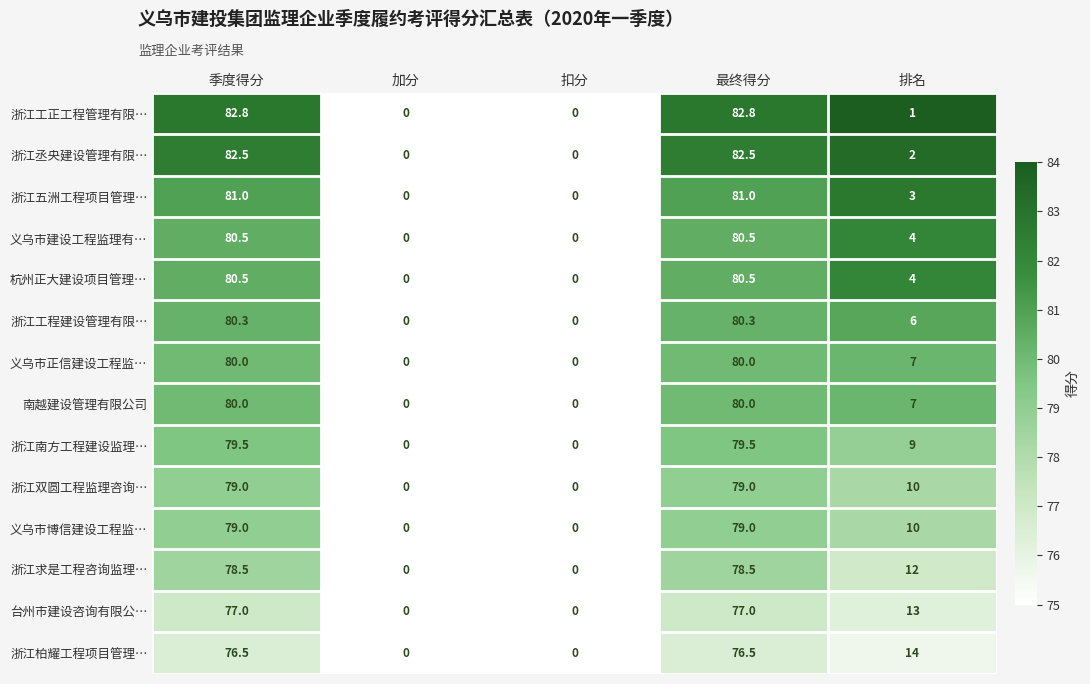

The 浙江工正工程管理有限… series shows 82.8 at 最终得分. True or false?

True